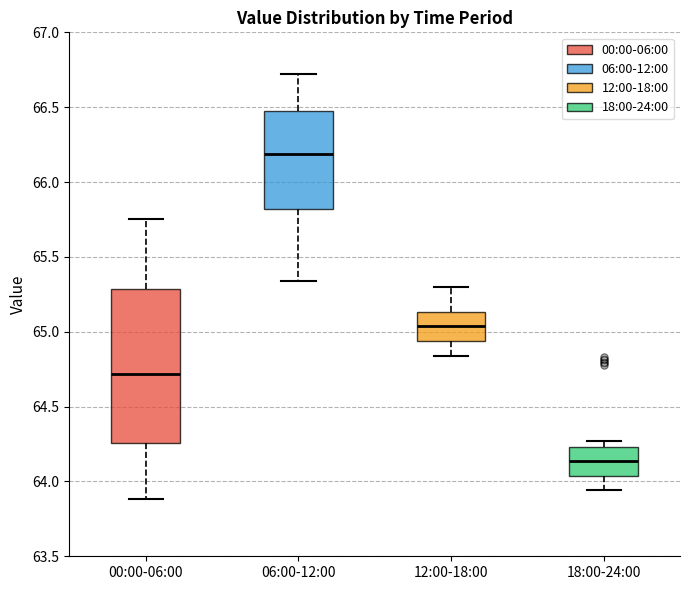

Reading left to right, transcribe this box plot: for each box, give where its median line is, the range the box spans, and where its two whiskers end, as read against the y-axis. The values are not printed on the chart, so give them approximately, as read against the axis.

00:00-06:00: median 64.70, box 64.25 to 65.30, whiskers 63.90 to 65.75
06:00-12:00: median 66.20, box 65.80 to 66.50, whiskers 65.35 to 66.70
12:00-18:00: median 65.05, box 64.95 to 65.15, whiskers 64.85 to 65.30
18:00-24:00: median 64.15, box 64.05 to 64.25, whiskers 63.95 to 64.25 (just above the box's upper edge)